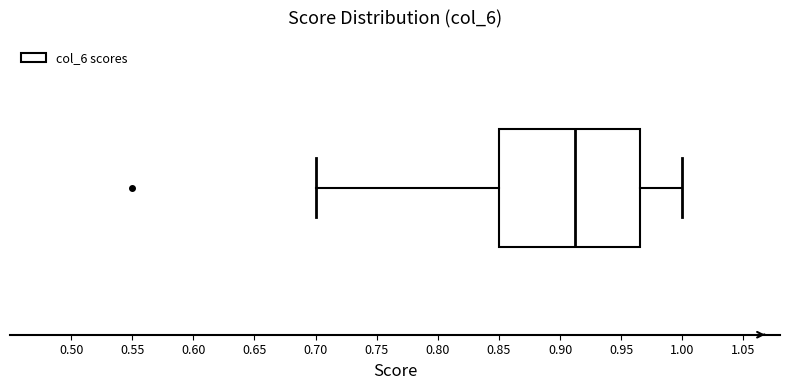

Transcribe this box plot: give where the median line is, the range the box spans, and where the two whiskers end, as read against the x-axis. The values are not printed on the chart, so give them approximately, as read against the axis.

median 0.915, box 0.850 to 0.965, whiskers 0.700 to 1.000